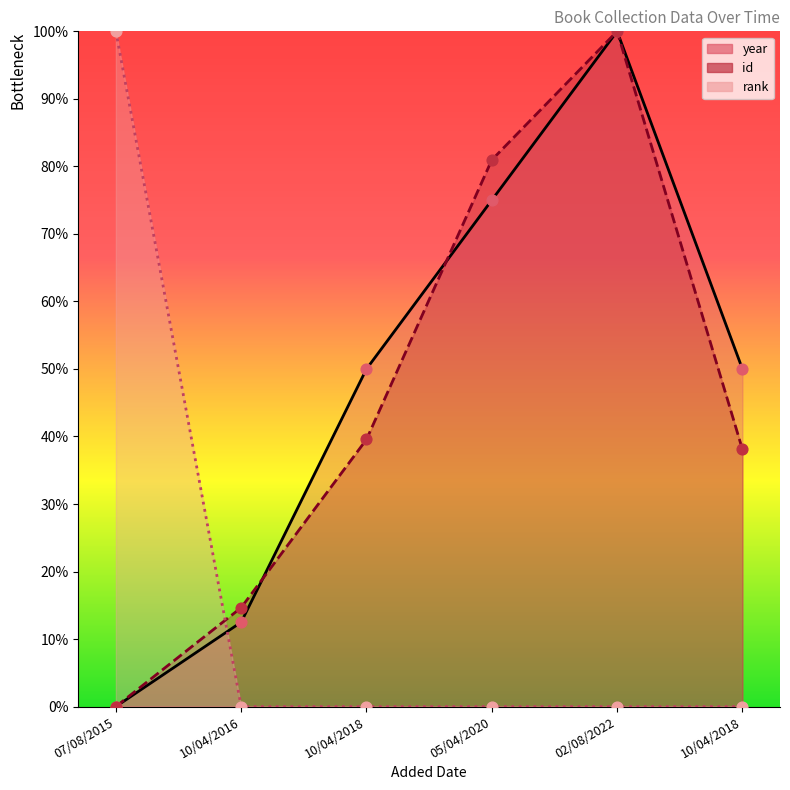

What is the total value across all series at 05/04/2020?

156.0